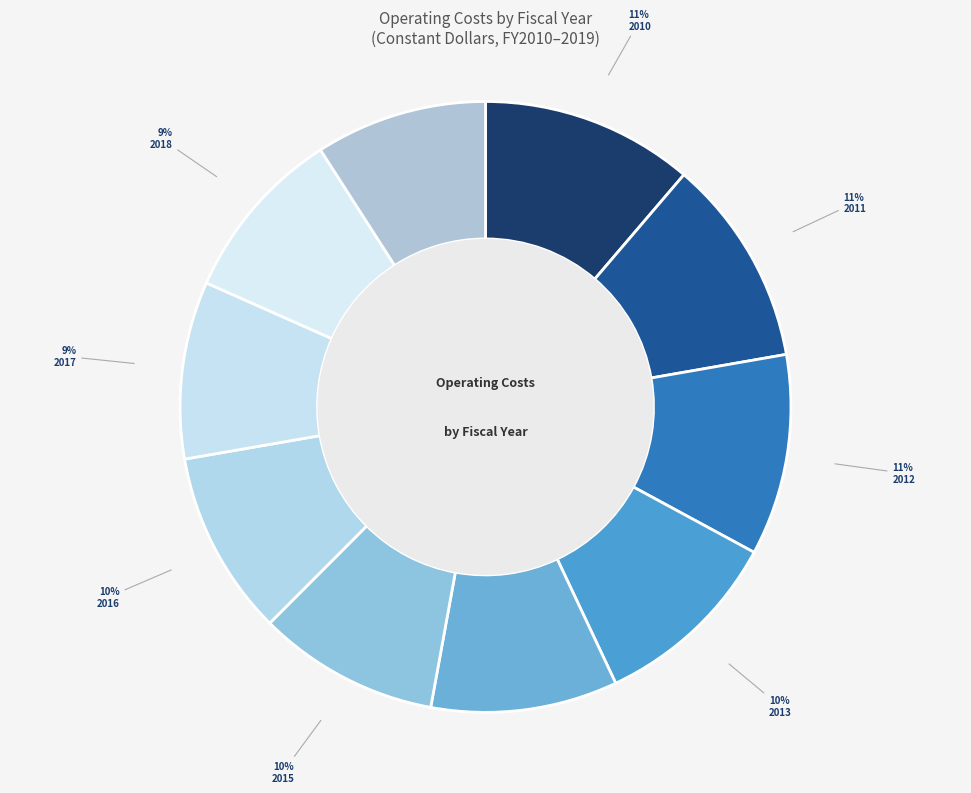

Is there any slice that represents more than half of the pie?

No